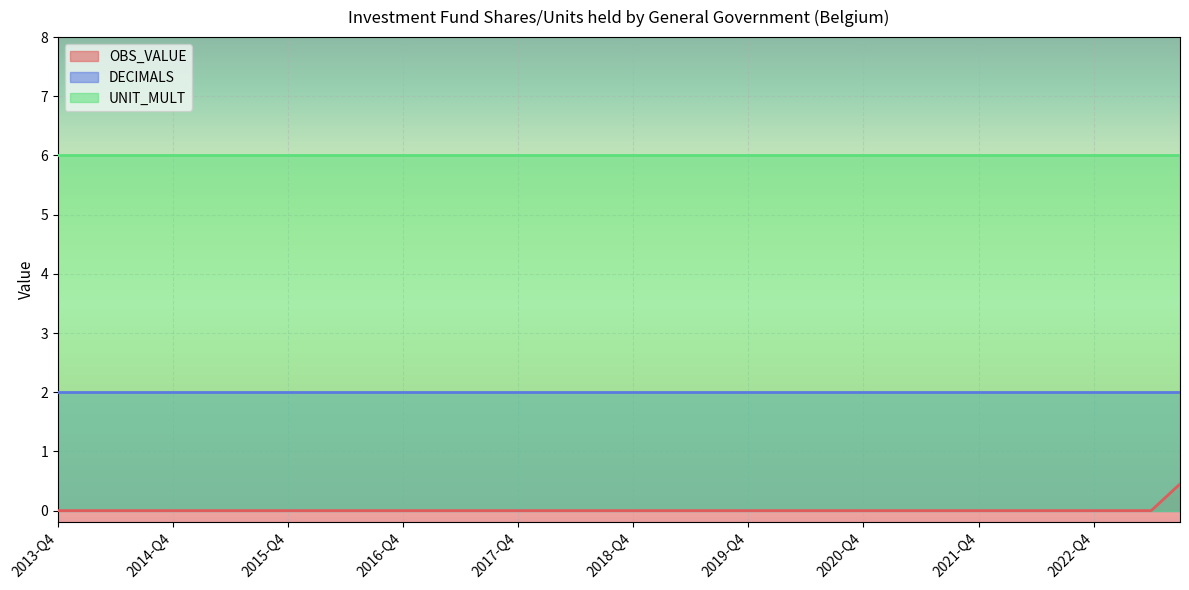

Reading left to right, list all the values displayed in this chart.

OBS_VALUE: 0.0	0.0	0.0	0.0	0.0	0.0	0.0	0.0	0.0	0.0	0.0	0.0	0.0	0.0	0.0	0.0	0.0	0.0	0.0	0.0	0.0	0.0	0.0	0.0	0.0	0.0	0.0	0.0	0.0	0.0	0.0	0.0	0.0	0.0	0.0	0.0	0.0	0.0	0.0	0.5
DECIMALS: 2.0	2.0	2.0	2.0	2.0	2.0	2.0	2.0	2.0	2.0	2.0	2.0	2.0	2.0	2.0	2.0	2.0	2.0	2.0	2.0	2.0	2.0	2.0	2.0	2.0	2.0	2.0	2.0	2.0	2.0	2.0	2.0	2.0	2.0	2.0	2.0	2.0	2.0	2.0	2.0
UNIT_MULT: 6.0	6.0	6.0	6.0	6.0	6.0	6.0	6.0	6.0	6.0	6.0	6.0	6.0	6.0	6.0	6.0	6.0	6.0	6.0	6.0	6.0	6.0	6.0	6.0	6.0	6.0	6.0	6.0	6.0	6.0	6.0	6.0	6.0	6.0	6.0	6.0	6.0	6.0	6.0	6.0